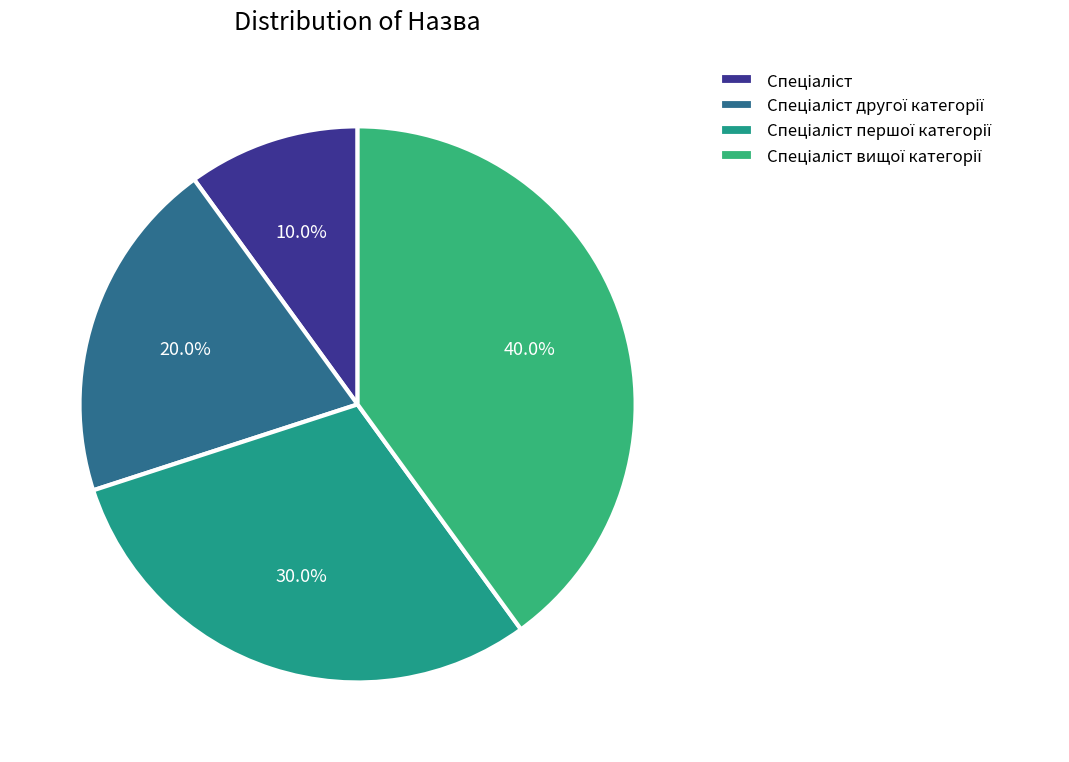

Count the number of slices in the pie.

4